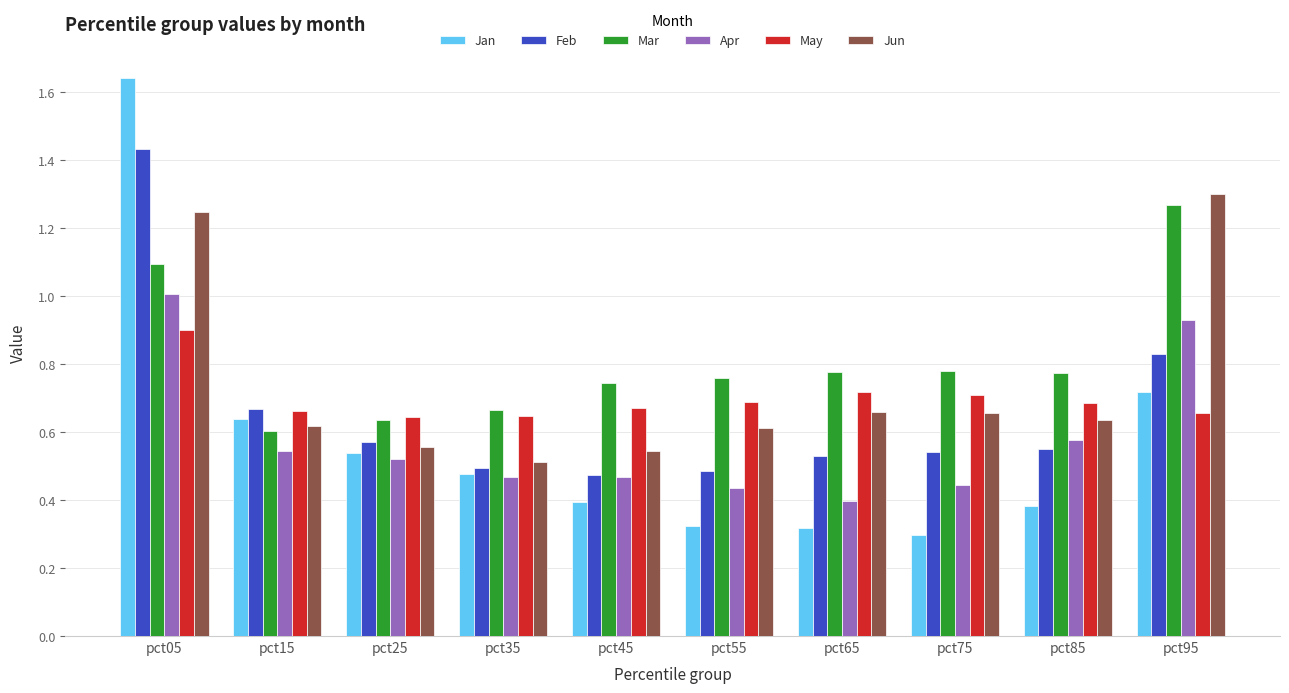

The value of May at pct85 is 0.7. True or false?

True